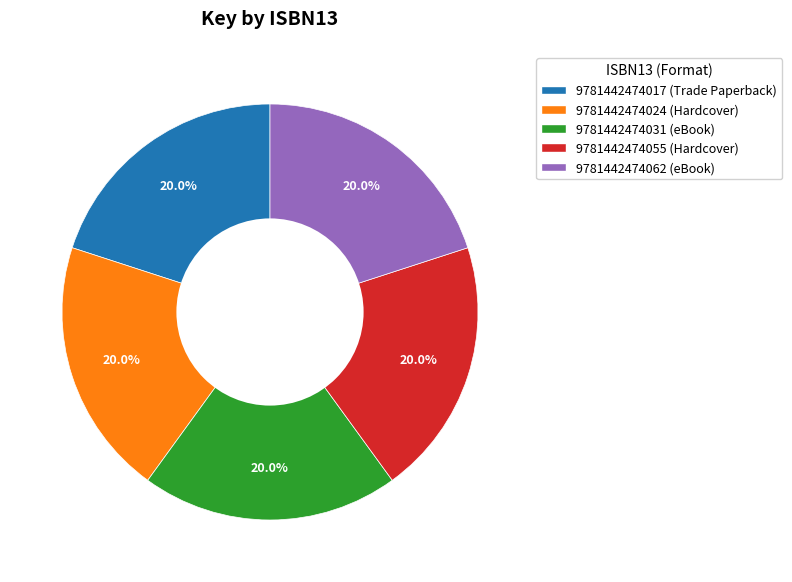

Is it true that 9781442474055 is 20% of the pie?

True